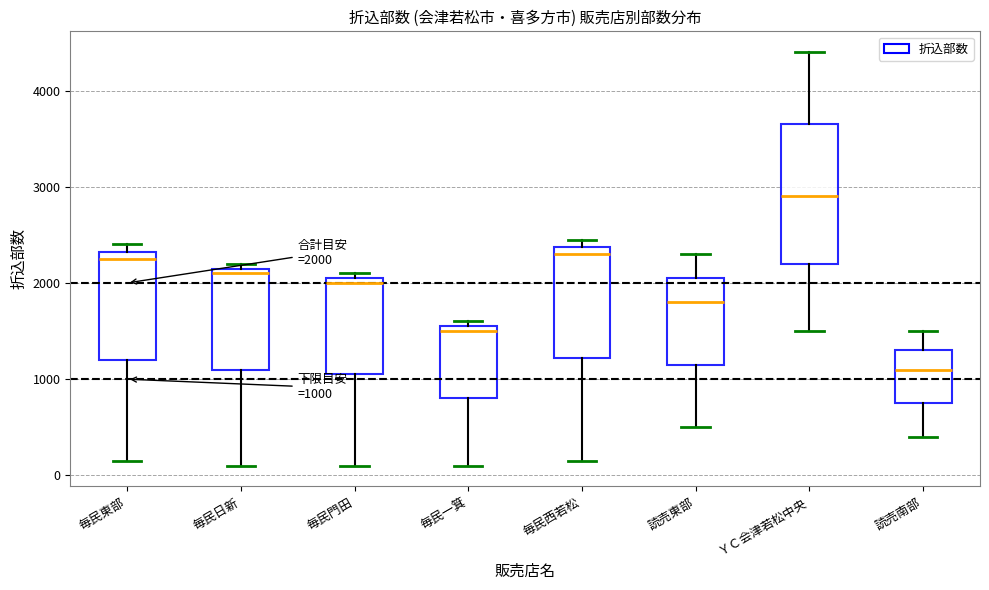

Comparing the boxes themselves (not the whiskers), which one is the tallest?

ＹＣ会津若松中央